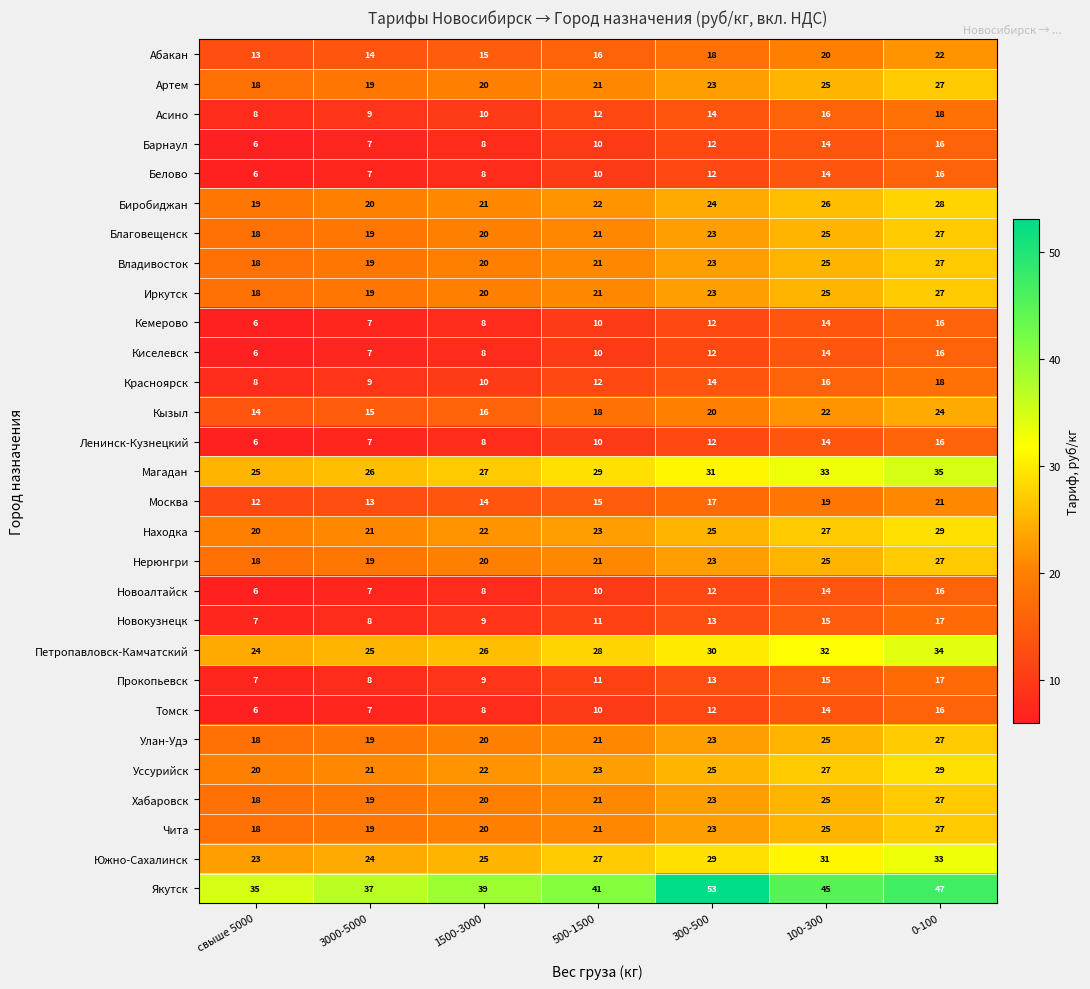

Which series has the largest range (max minus min)?

Якутск